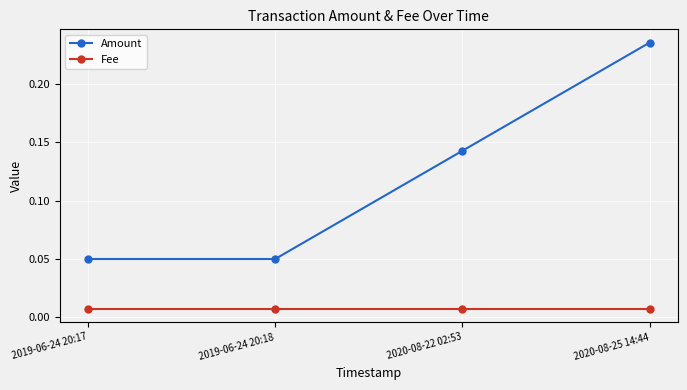

At how many categories does at least one series exceed 0?

4